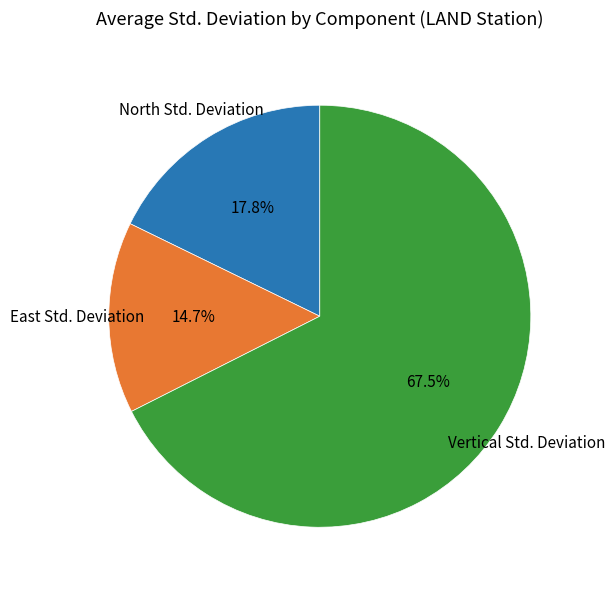

Between East Std. Deviation and North Std. Deviation, which is larger?

North Std. Deviation